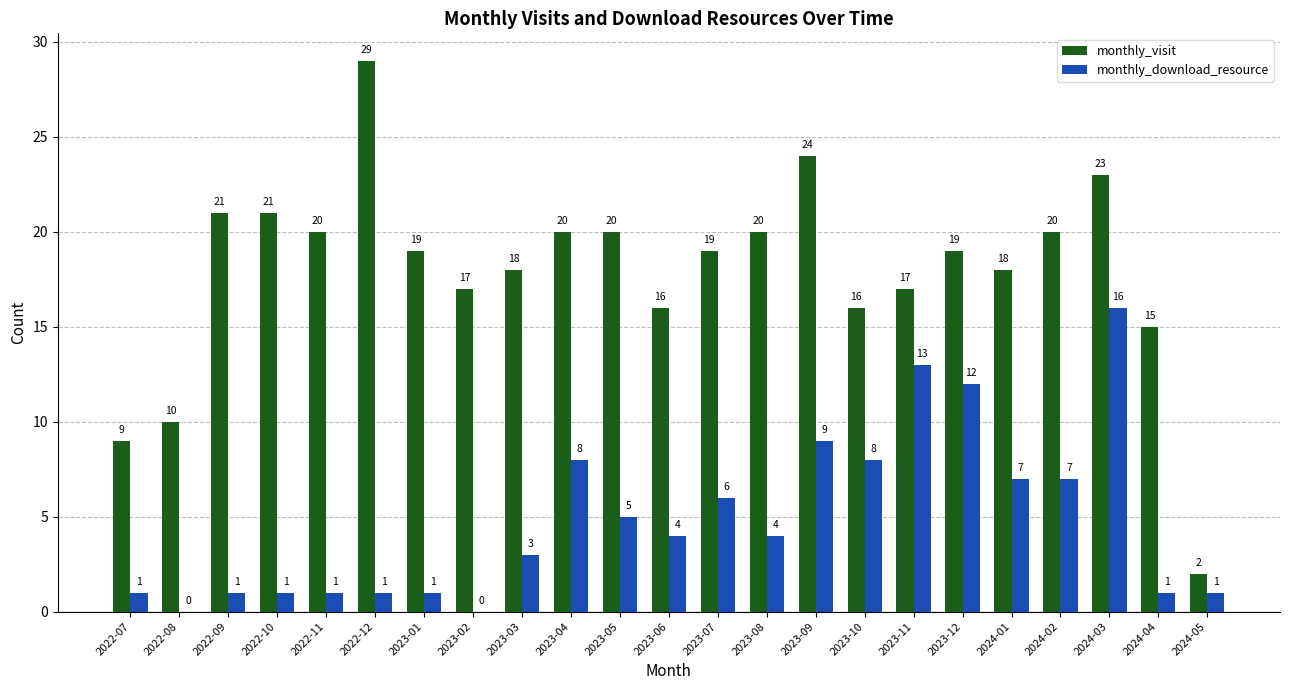

What is the average value of the monthly_visit series?

18